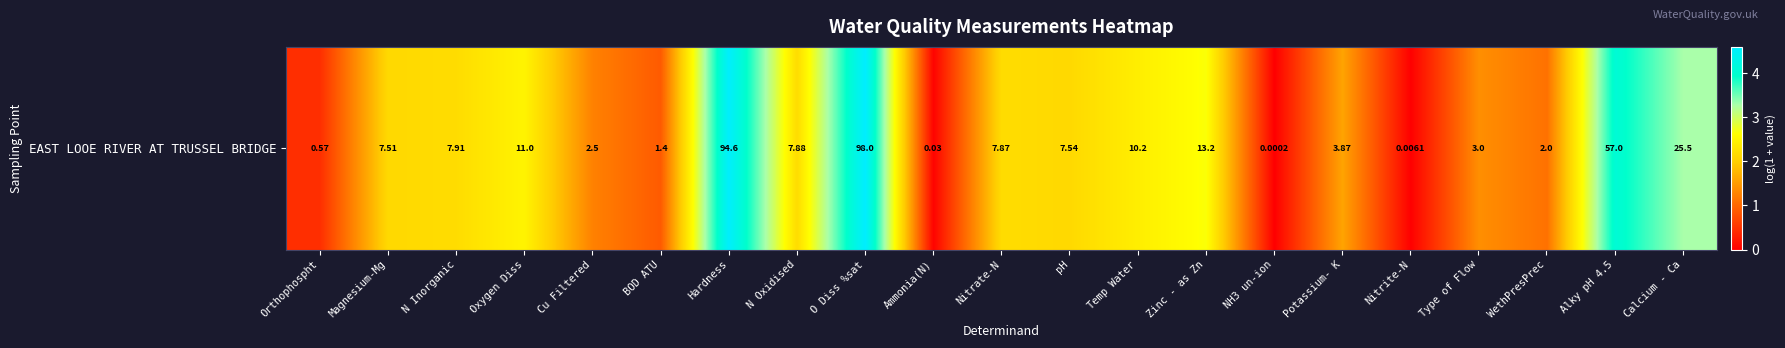

Rank the categories by value from lowest to highest.

NH3 un-ion, Nitrite-N, Ammonia(N), Orthophospht, BOD ATU, WethPresPrec, Cu Filtered, Type of Flow, Potassium- K, Magnesium-Mg, pH, Nitrate-N, N Oxidised, N Inorganic, Temp Water, Oxygen Diss, Zinc - as Zn, Calcium - Ca, Alky pH 4.5, Hardness, O Diss %sat